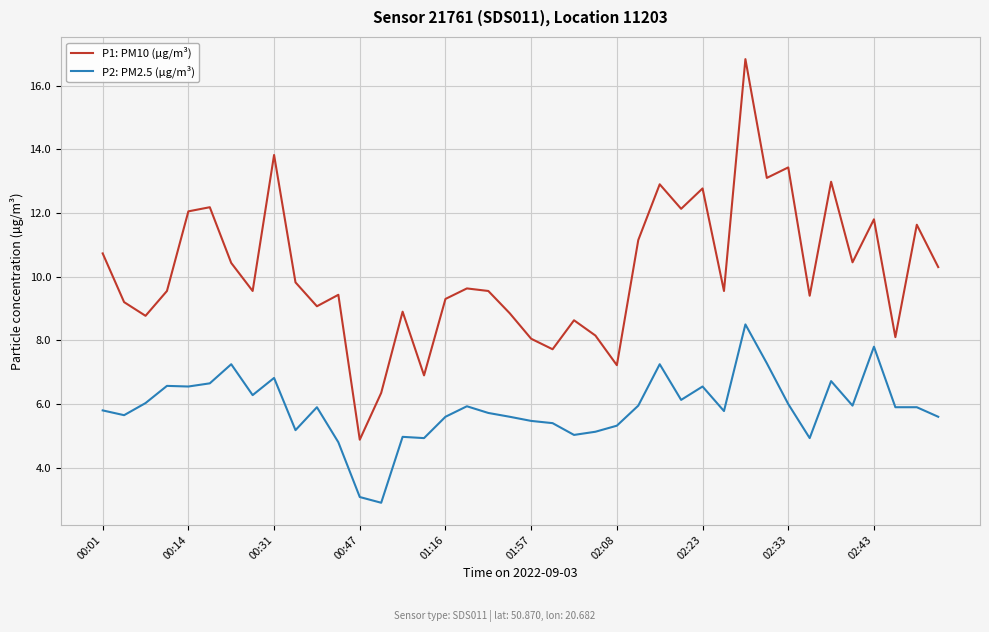

True or false: P1: PM10 (µg/m³) and P2: PM2.5 (µg/m³) cross at least once.

False